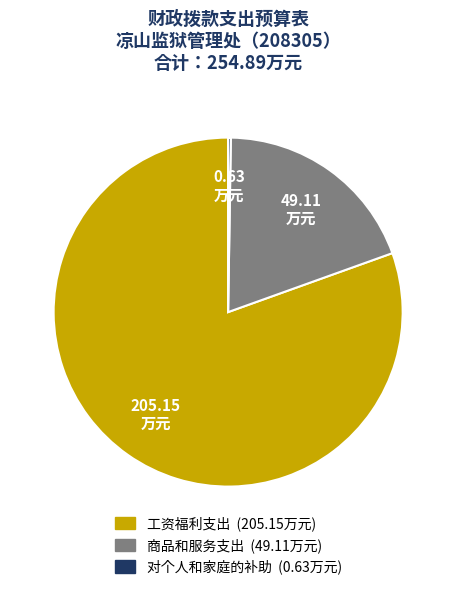

Between 商品和服务支出 and 工资福利支出, which is larger?

工资福利支出